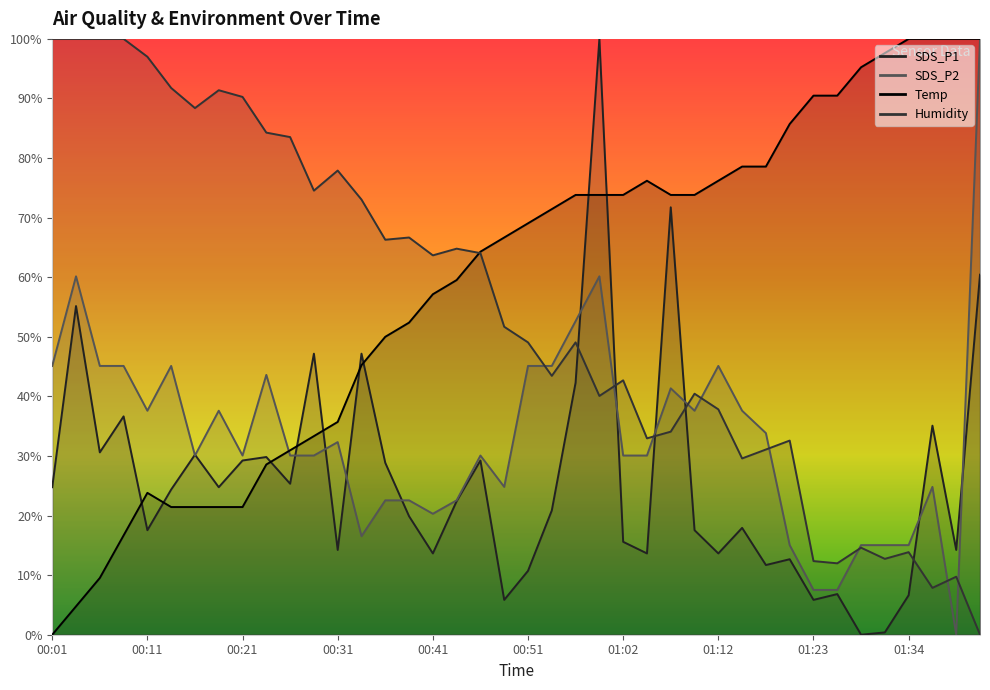

How many data points does each series have?

40